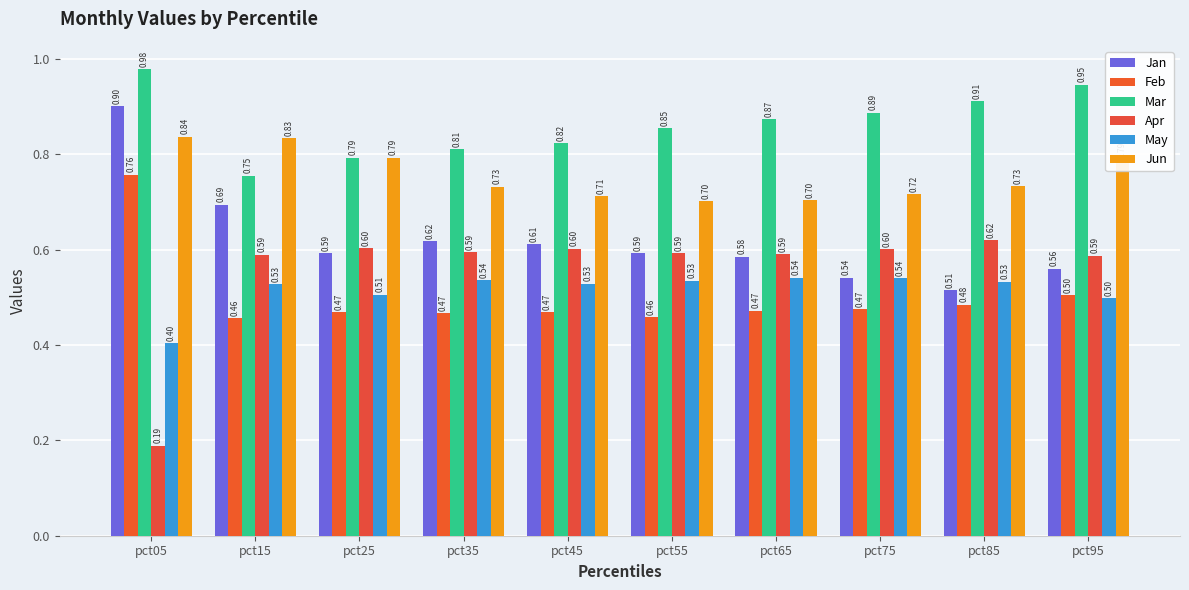

Count the Jan values in the range 0 to 1.

10